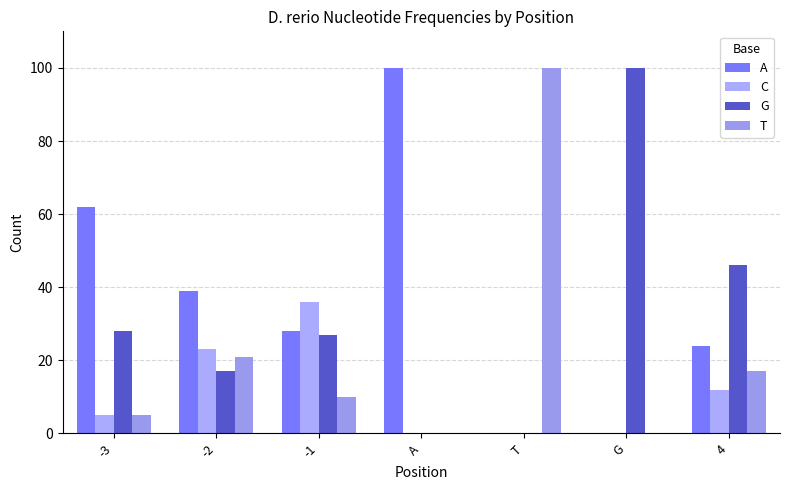

What is the spread (max minus min) of values at T?

100